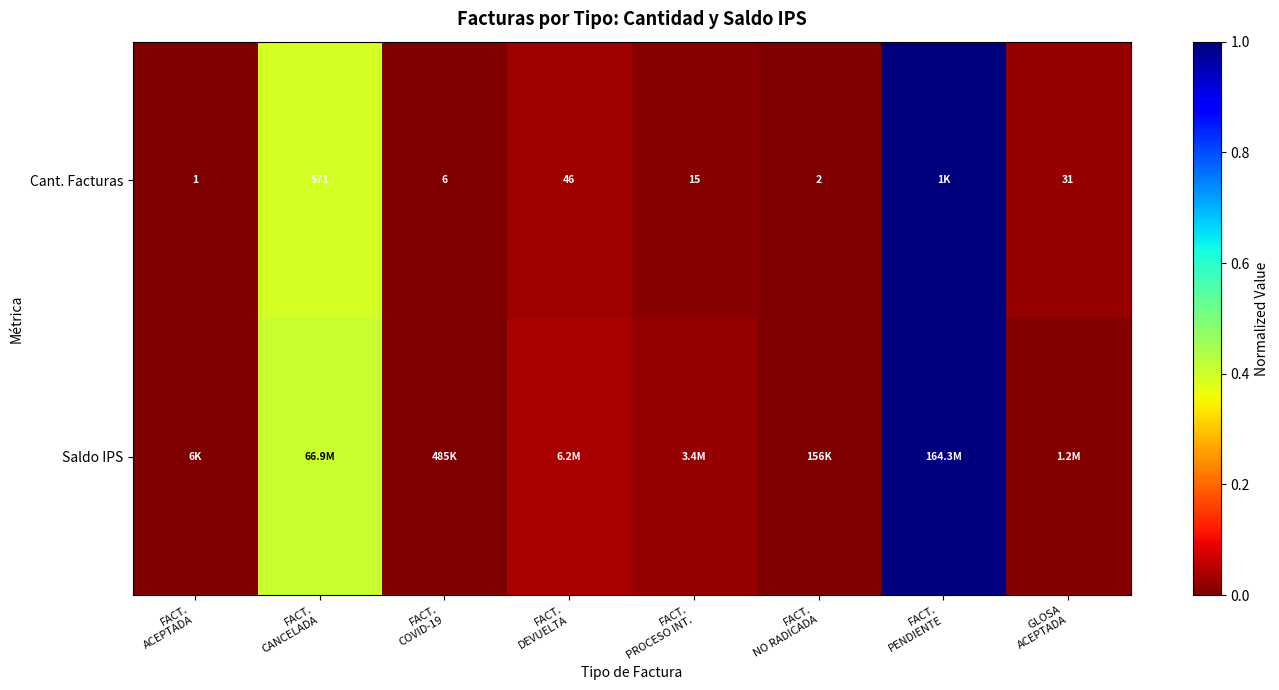

Which label corresponds to the largest value in the chart?

FACT.
PENDIENTE